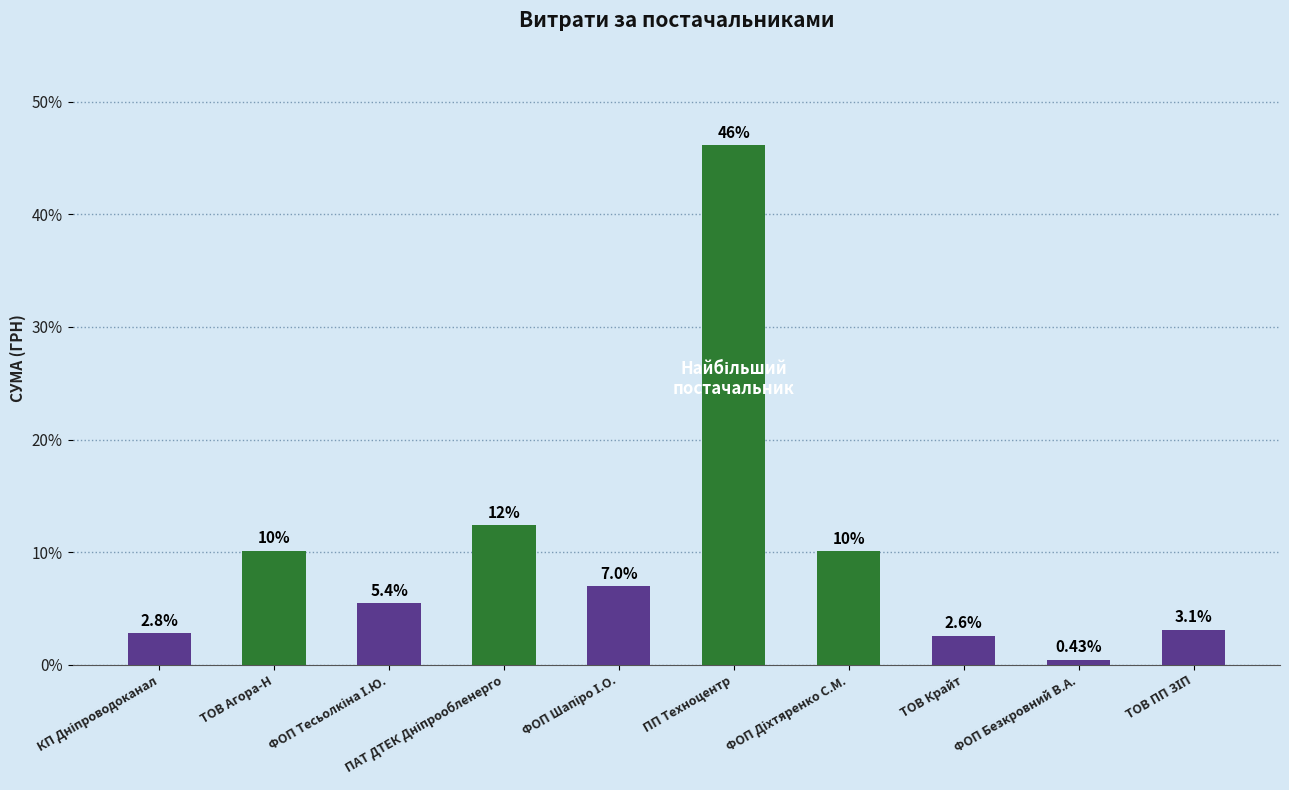

At which category does the chart reach its peak across all series?

ПП Техноцентр